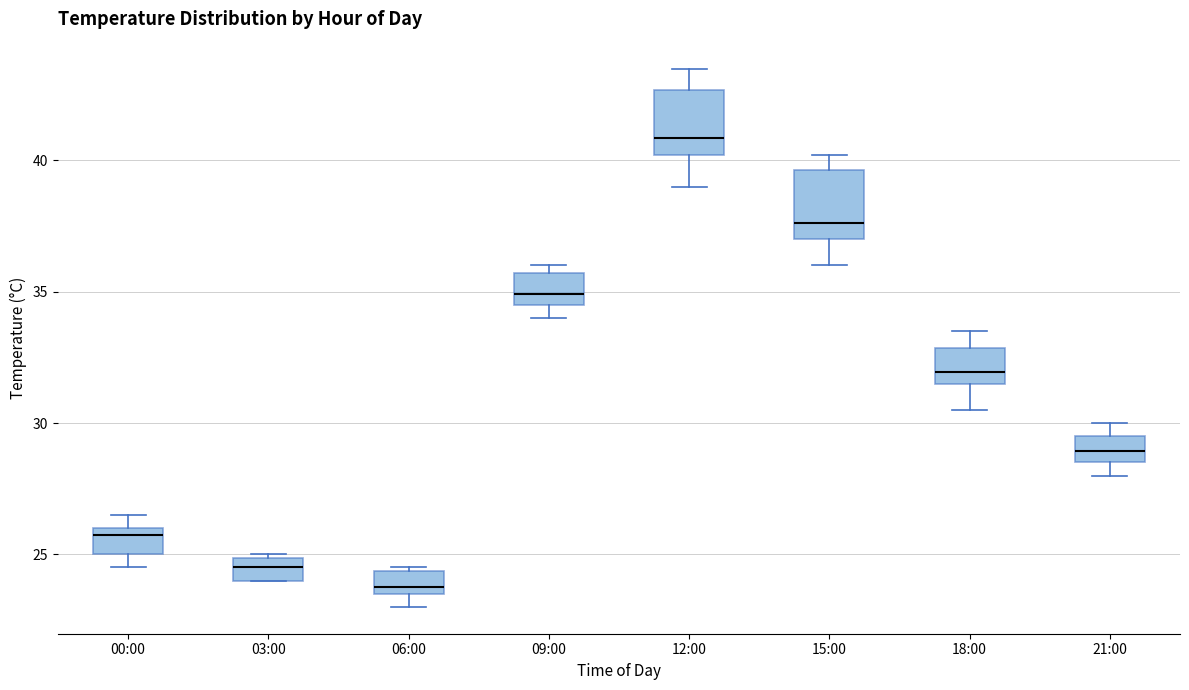

Which box has the highest median line?

12:00